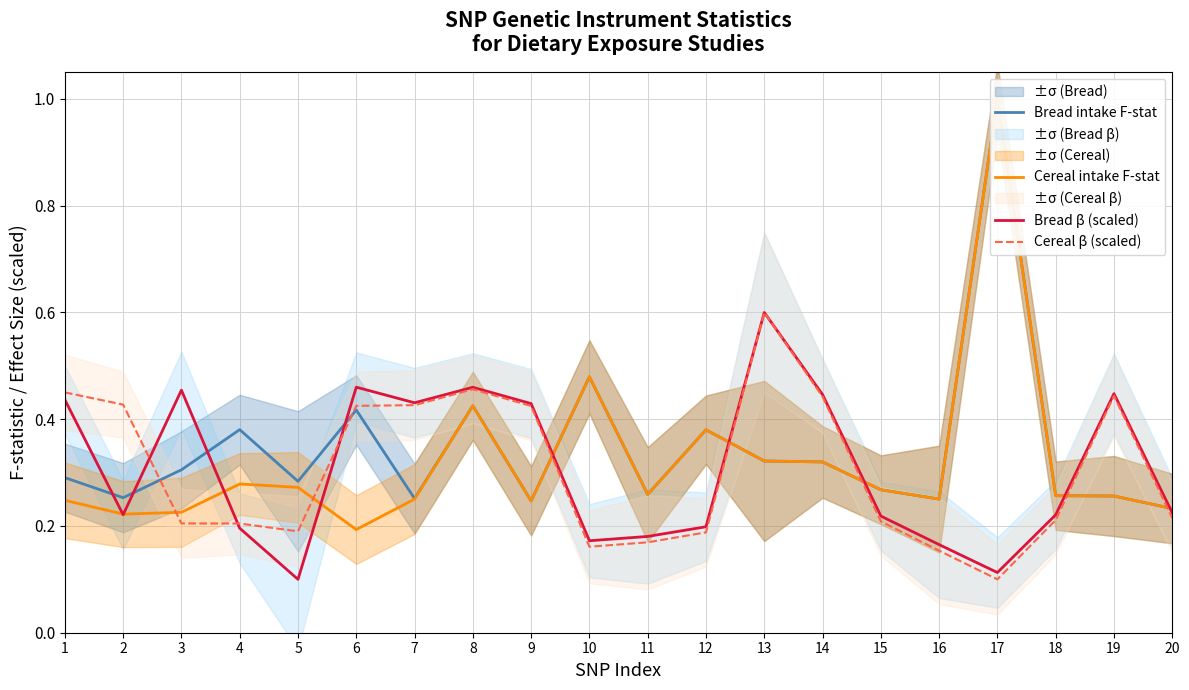

Reading left to right, what are all the values shown in this chart?

Bread intake F-stat: 0.3	0.3	0.3	0.4	0.3	0.4	0.3	0.4	0.2	0.5	0.3	0.4	0.3	0.3	0.3	0.3	1.0	0.3	0.3	0.2
Cereal intake F-stat: 0.2	0.2	0.2	0.3	0.3	0.2	0.3	0.4	0.2	0.5	0.3	0.4	0.3	0.3	0.3	0.3	1.0	0.3	0.3	0.2
Bread β (scaled): 0.4	0.2	0.5	0.2	0.1	0.5	0.4	0.5	0.4	0.2	0.2	0.2	0.6	0.4	0.2	0.2	0.1	0.2	0.4	0.2
Cereal β (scaled): 0.5	0.4	0.2	0.2	0.2	0.4	0.4	0.5	0.4	0.2	0.2	0.2	0.6	0.4	0.2	0.2	0.1	0.2	0.4	0.2